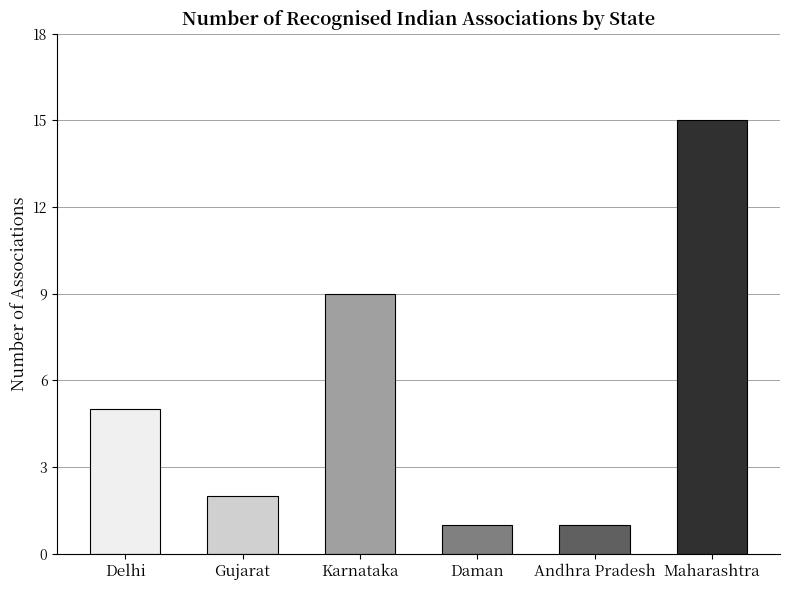

What is the difference between the second highest and minimum values?

8